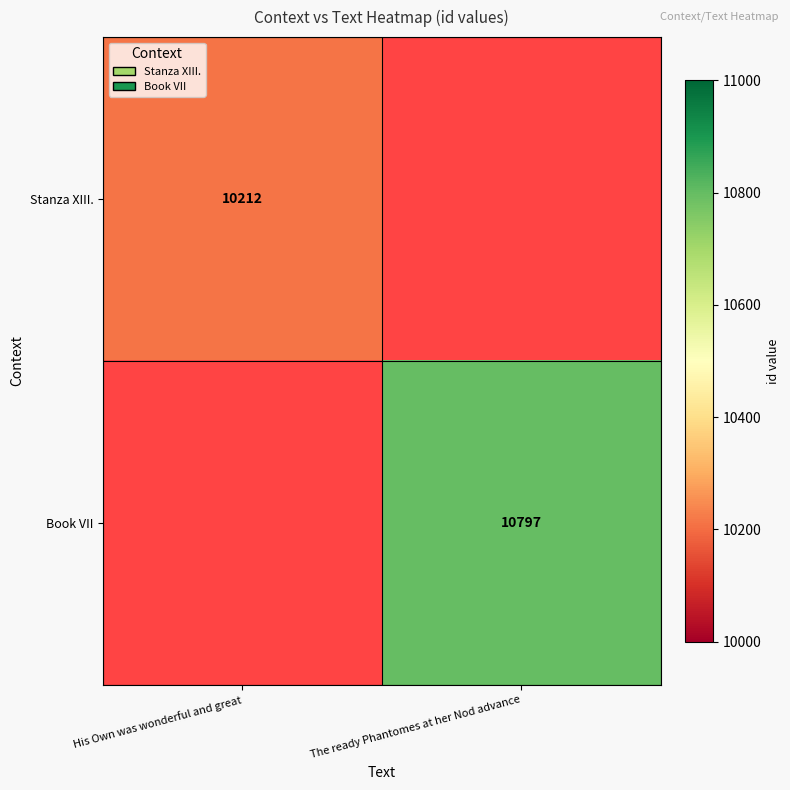

The value of Stanza XIII. at His Own was wonderful and great is 15190. True or false?

False